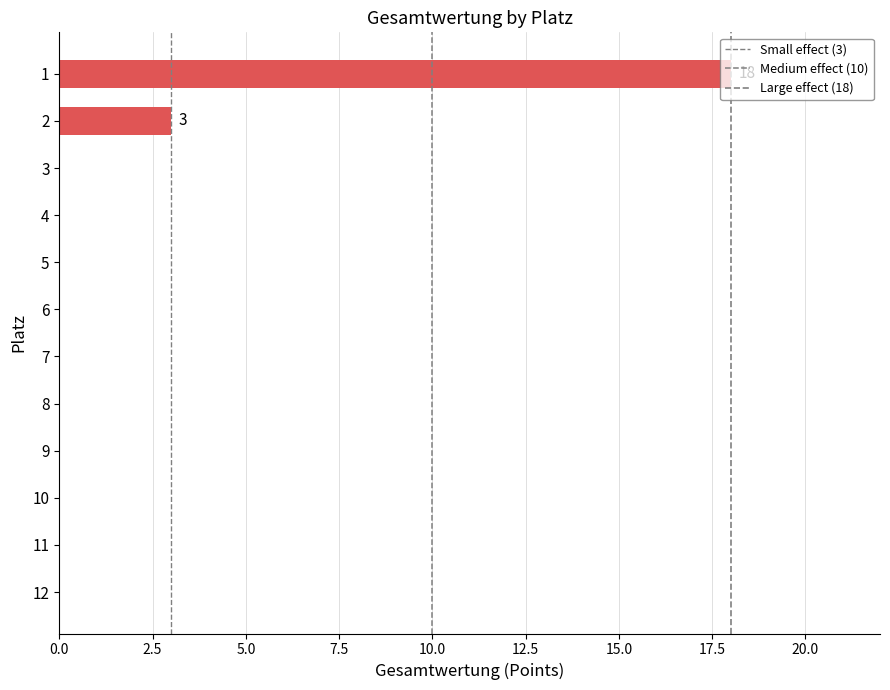

Count the number of categories in the chart.

12